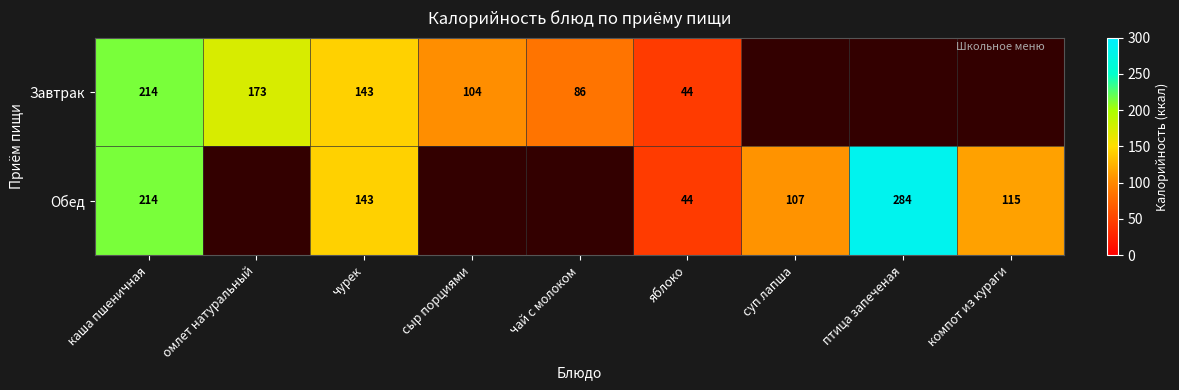

Count the number of data series in this chart.

2